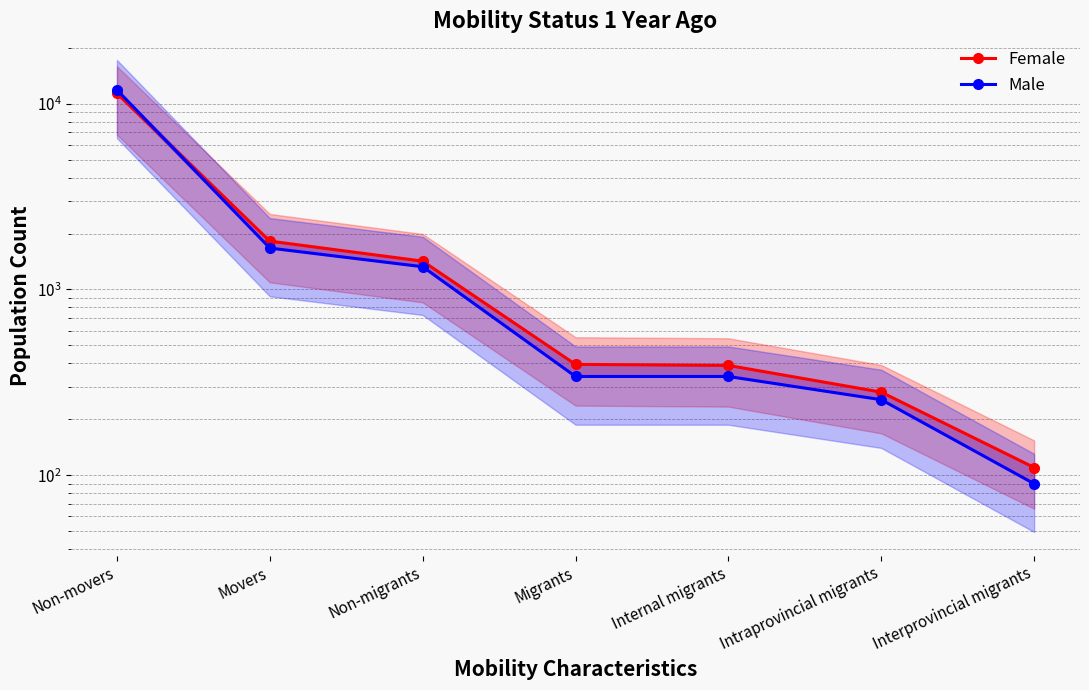

List the labels in order of Male value, largest first.

Non-movers, Movers, Non-migrants, Migrants, Internal migrants, Intraprovincial migrants, Interprovincial migrants